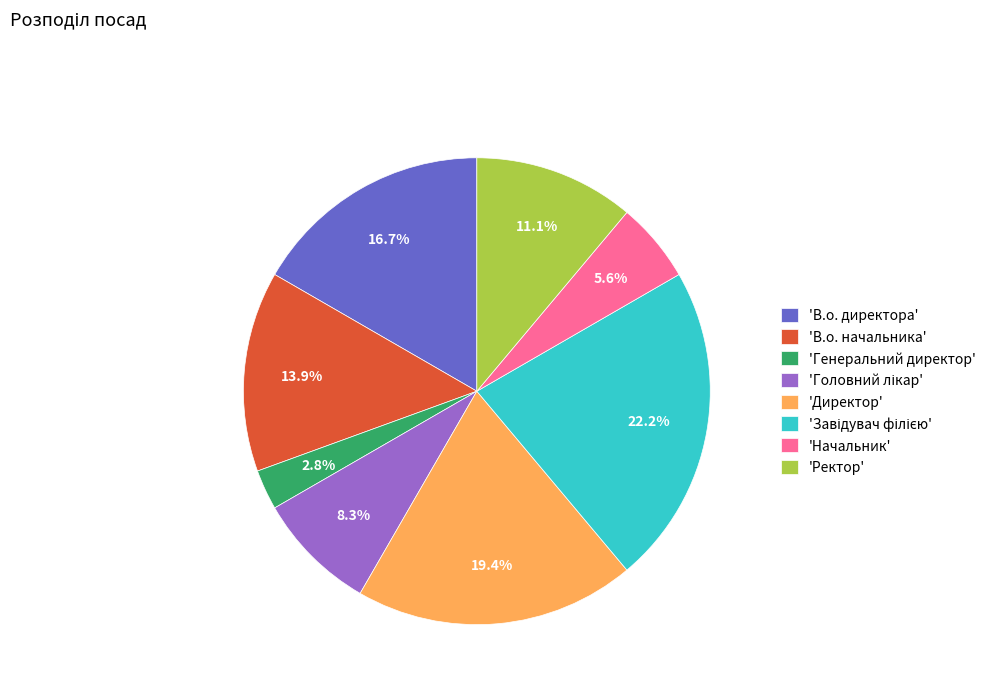

How many segments does this pie chart have?

8